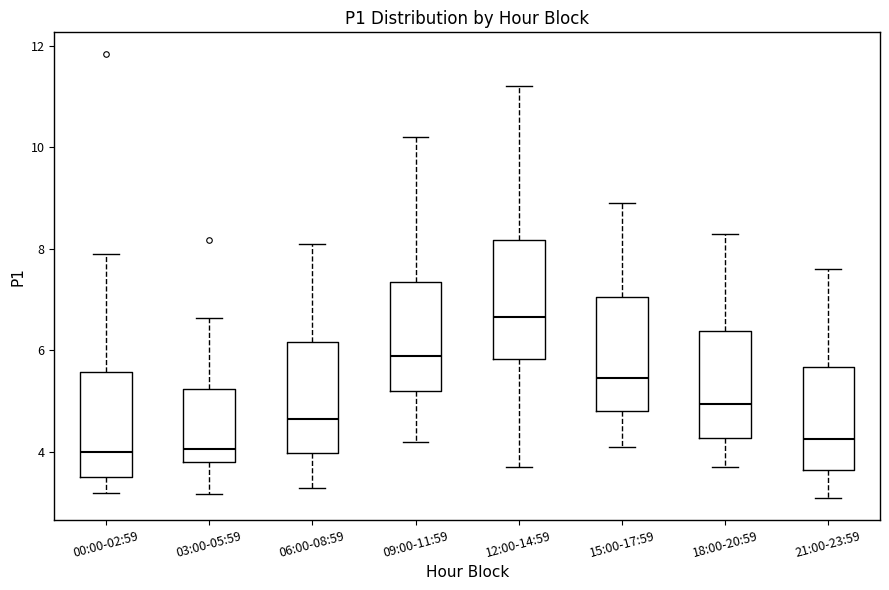

Reading left to right, transcribe this box plot: for each box, give where its median line is, the range the box spans, and where its two whiskers end, as read against the y-axis. The values are not printed on the chart, so give them approximately, as read against the axis.

00:00-02:59: median 4.0, box 3.6 to 5.6, whiskers 3.2 to 8.0
03:00-05:59: median 4.0, box 3.8 to 5.2, whiskers 3.2 to 6.6
06:00-08:59: median 4.6, box 4.0 to 6.2, whiskers 3.4 to 8.2
09:00-11:59: median 6.0, box 5.2 to 7.4, whiskers 4.2 to 10.2
12:00-14:59: median 6.6, box 5.8 to 8.2, whiskers 3.8 to 11.2
15:00-17:59: median 5.4, box 4.8 to 7.0, whiskers 4.2 to 9.0
18:00-20:59: median 5.0, box 4.2 to 6.4, whiskers 3.8 to 8.4
21:00-23:59: median 4.2, box 3.6 to 5.6, whiskers 3.2 to 7.6